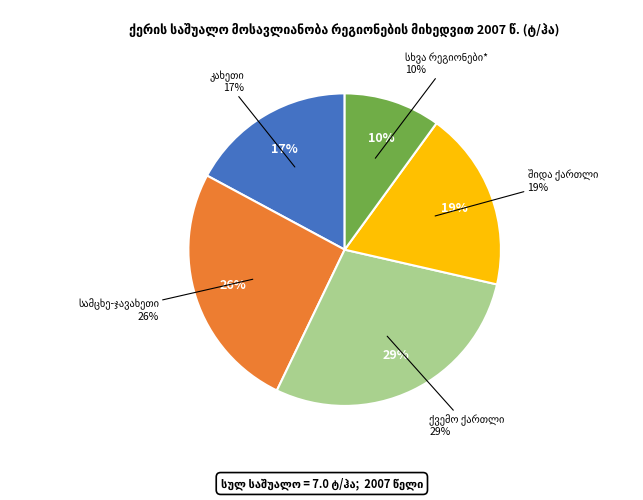

Is it true that ქვემო ქართლი is 23% of the pie?

False